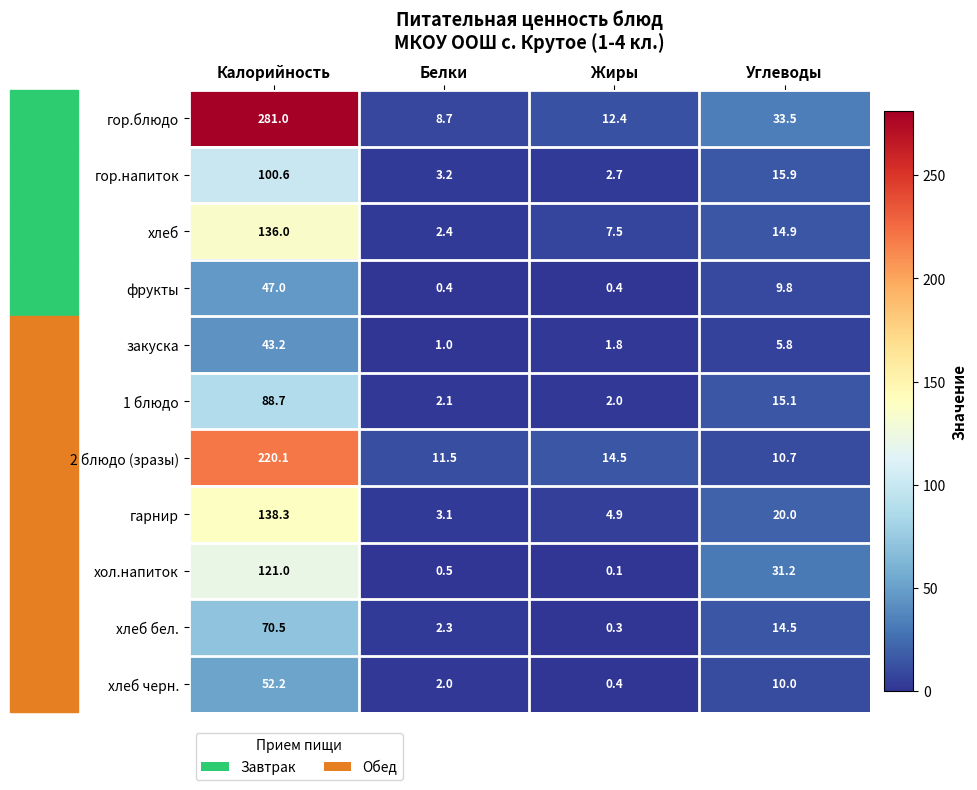

Where does the хол.напиток series first go above 31?

Калорийность